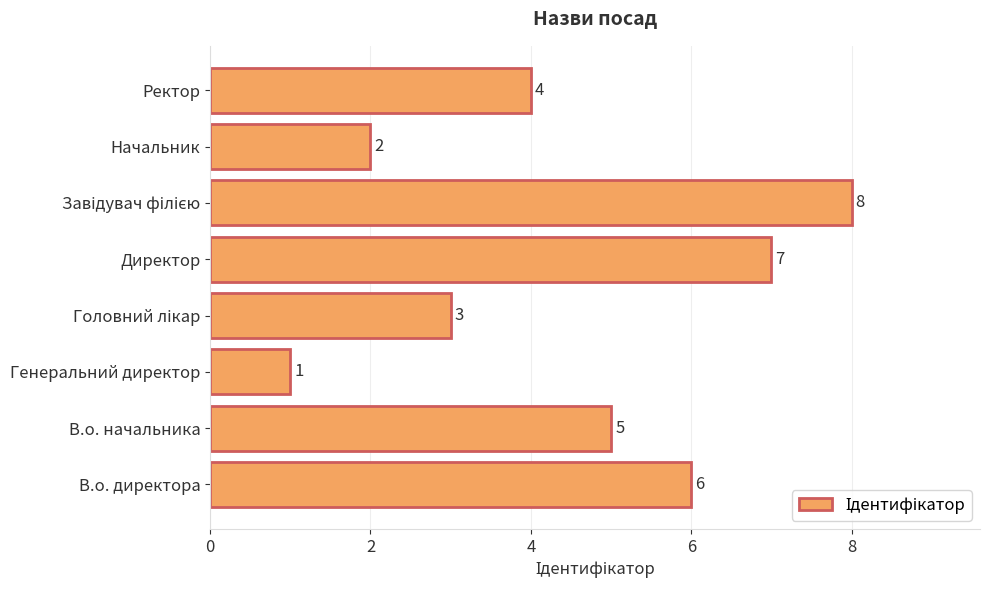

How many values are below 5?

4